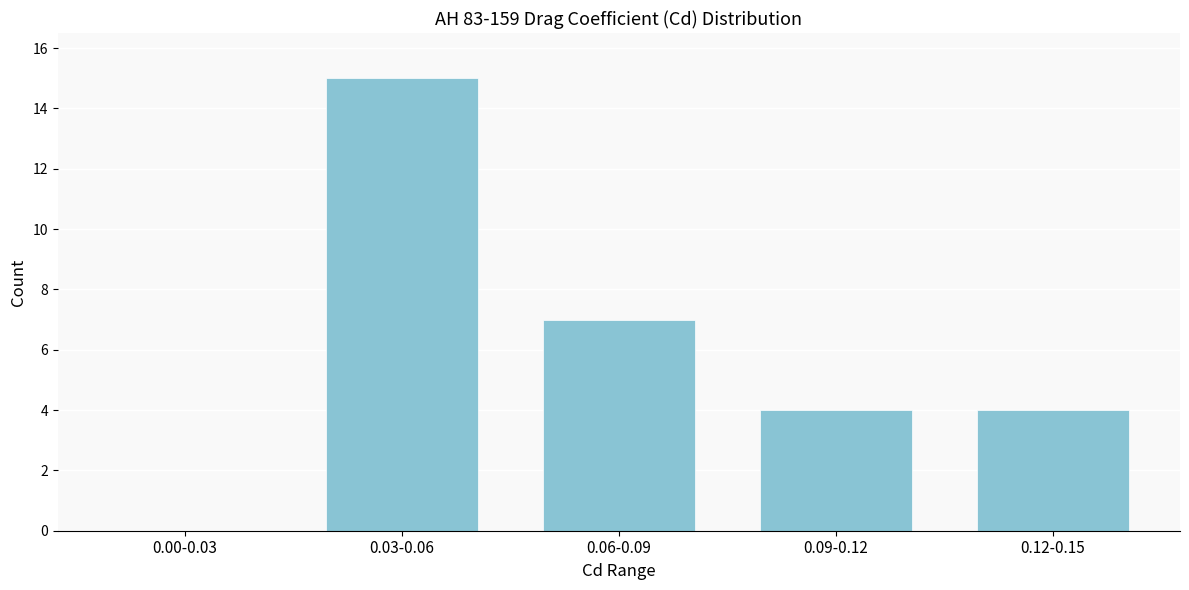

Reading left to right, transcribe all the data shown in this chart.

0.00-0.03=0	0.03-0.06=15	0.06-0.09=7	0.09-0.12=4	0.12-0.15=4